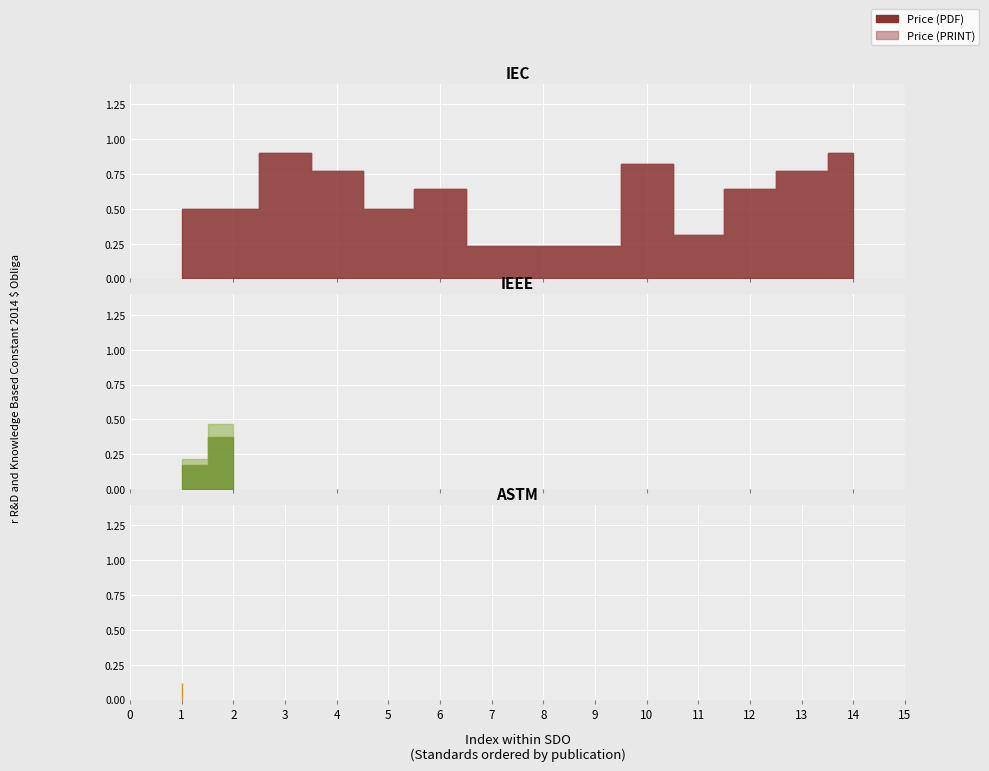

How many data points in Price (PRINT) are less than 250?

7